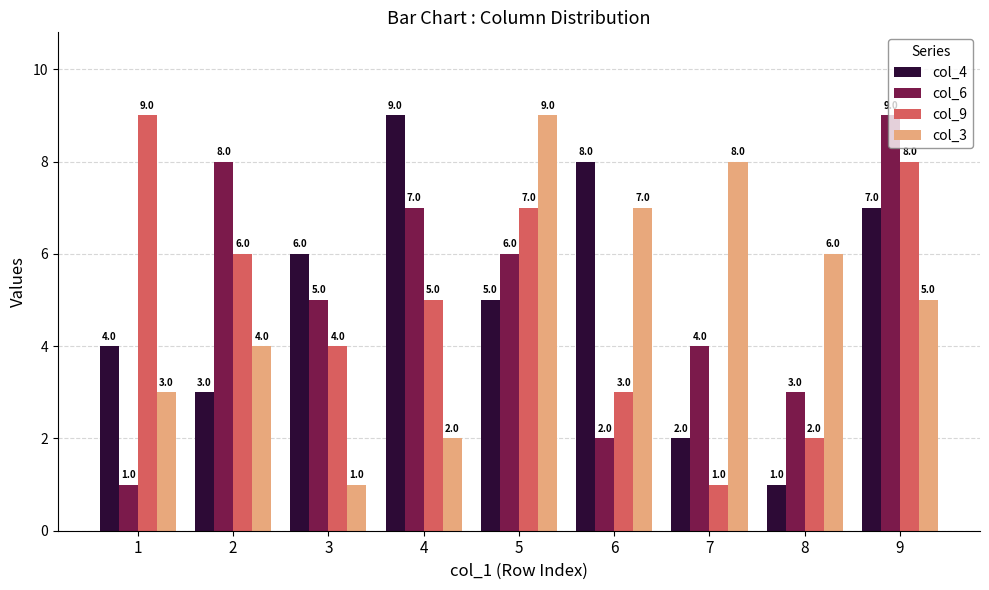

Reading left to right, what are all the values shown in this chart?

col_4: 4	3	6	9	5	8	2	1	7
col_6: 1	8	5	7	6	2	4	3	9
col_9: 9	6	4	5	7	3	1	2	8
col_3: 3	4	1	2	9	7	8	6	5